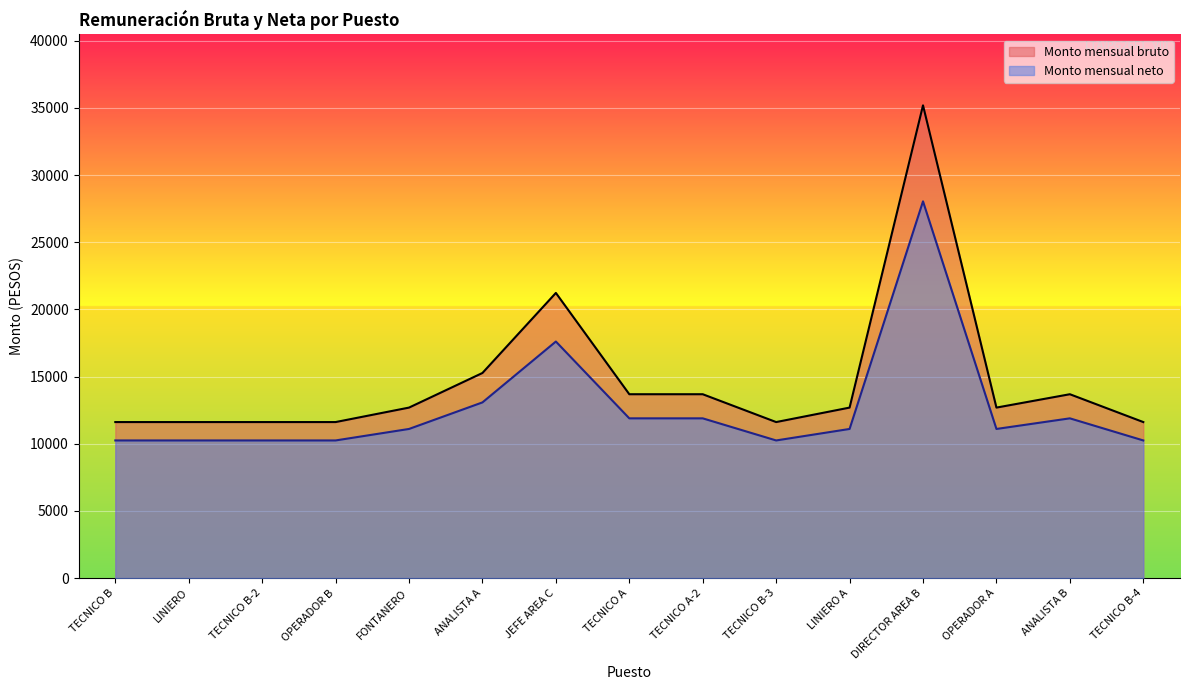

Which category has the highest value across all series?

DIRECTOR AREA B